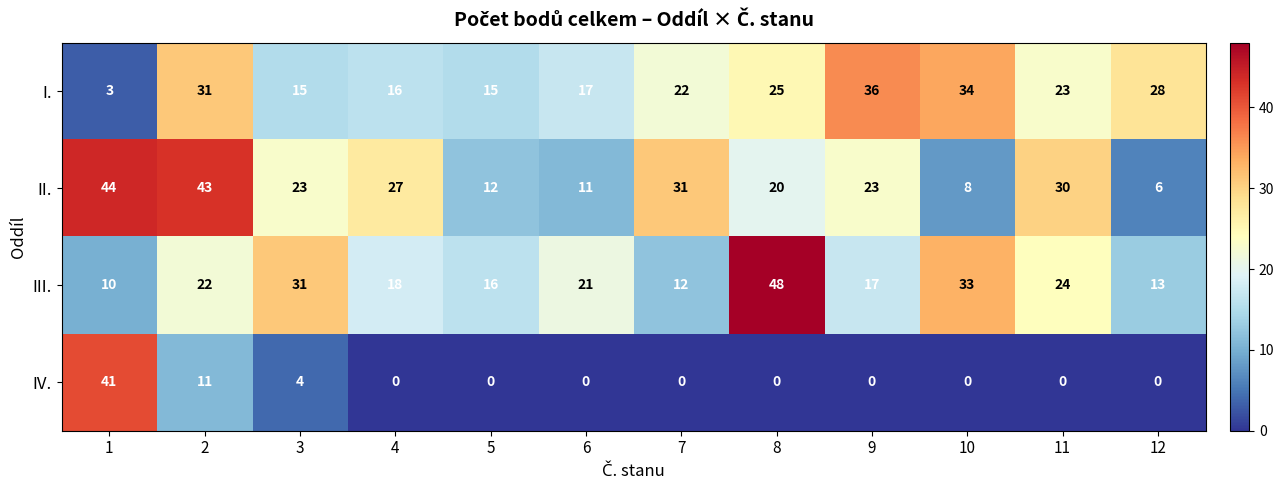

How many series are shown in this chart?

4